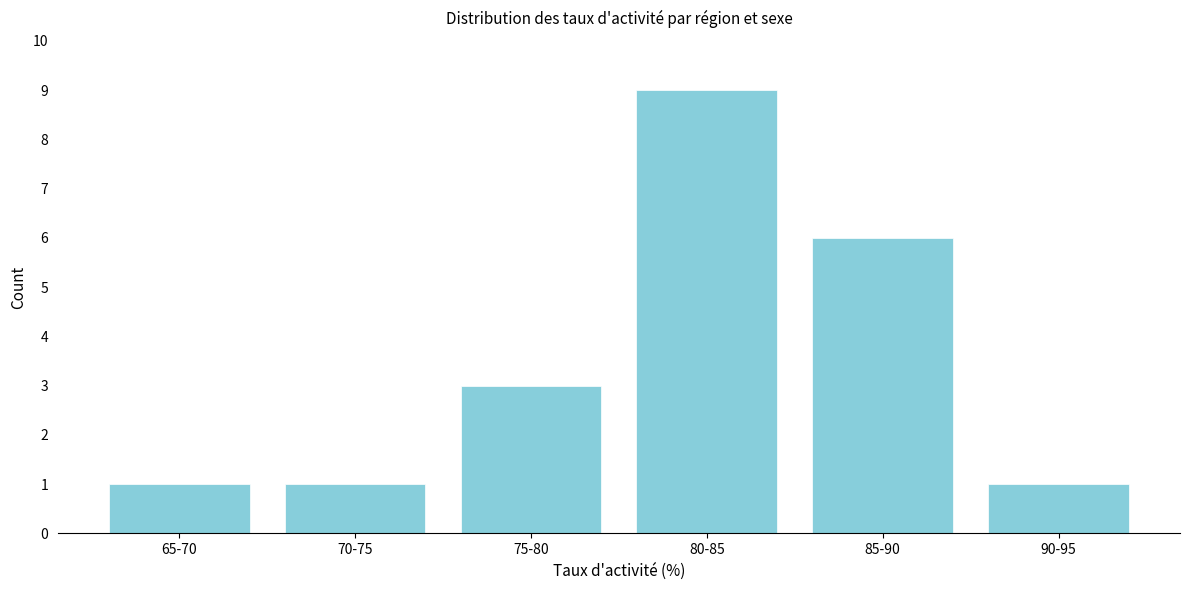

Reading left to right, what are all the values shown in this chart?

1	1	3	9	6	1